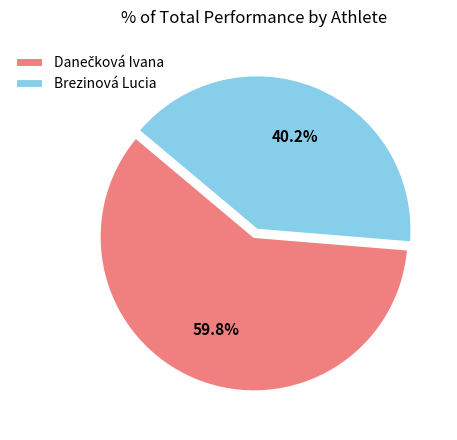

Which slice is the smallest?

Brezinová Lucia